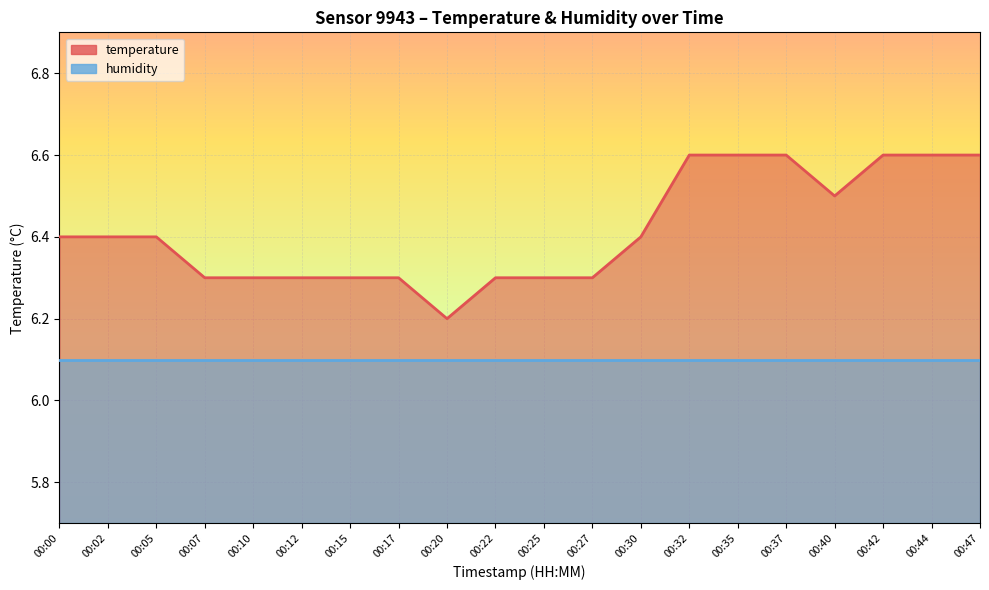

Rank the categories by value from lowest to highest.

00:20, 00:07, 00:10, 00:12, 00:15, 00:17, 00:22, 00:25, 00:27, 00:00, 00:02, 00:05, 00:30, 00:40, 00:32, 00:35, 00:37, 00:42, 00:44, 00:47